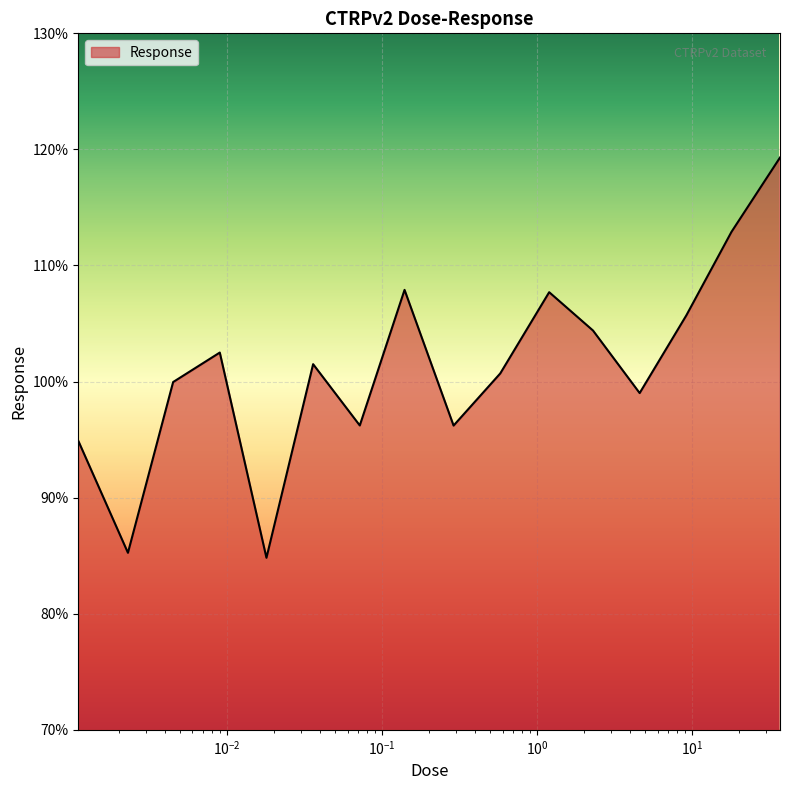

Count the number of data series in this chart.

1